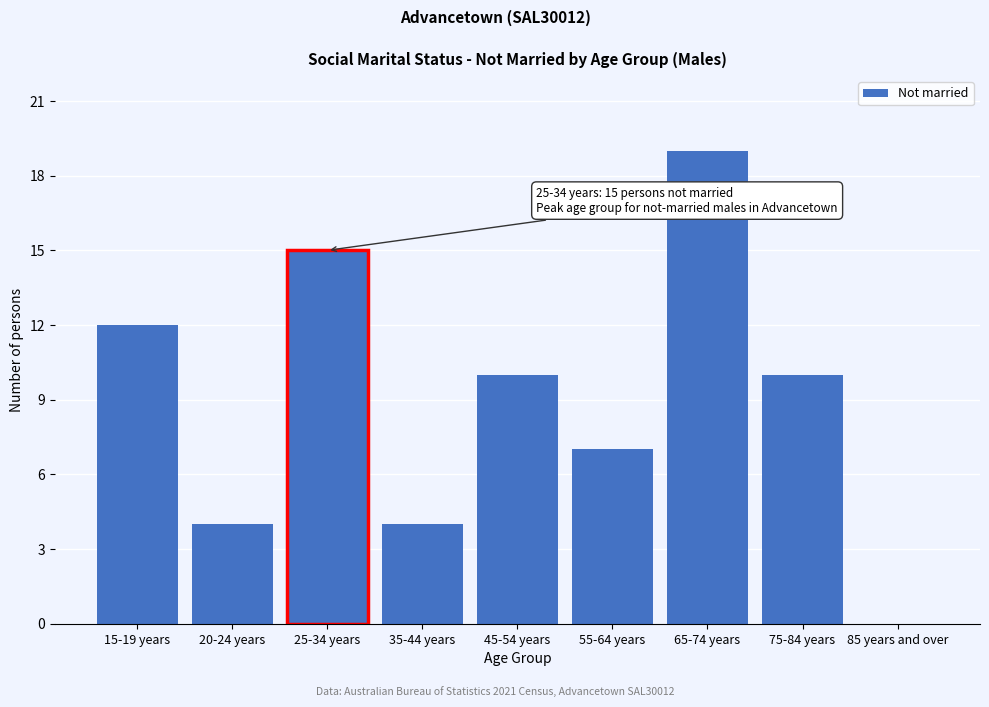

Reading left to right, transcribe all the data shown in this chart.

15-19 years=12	20-24 years=4	25-34 years=15	35-44 years=4	45-54 years=10	55-64 years=7	65-74 years=19	75-84 years=10	85 years and over=0